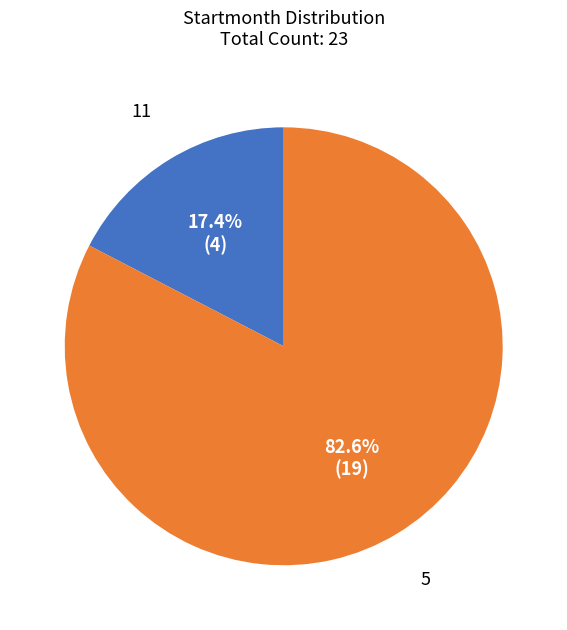

Count the number of slices in the pie.

2